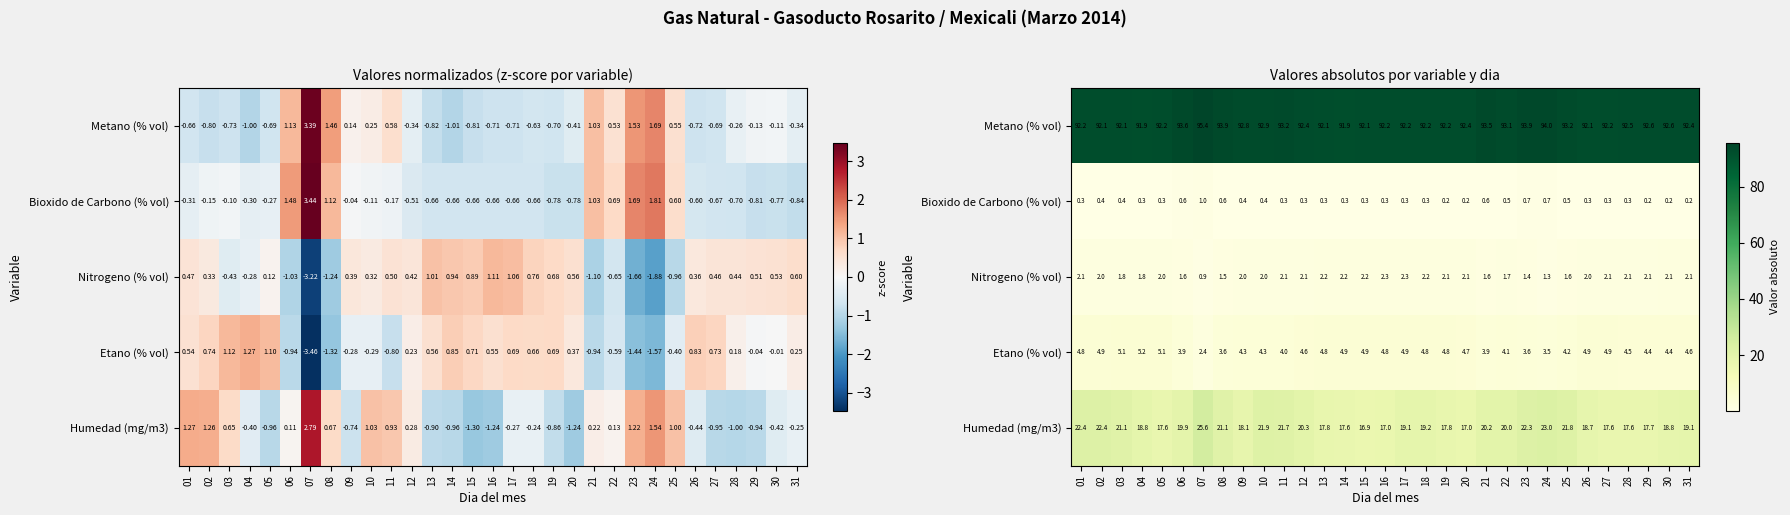

Rank the categories by Bioxido de Carbono (% vol) value from highest to lowest.

07, 24, 23, 06, 08, 21, 22, 25, 09, 03, 10, 02, 11, 05, 04, 01, 12, 26, 13, 14, 15, 16, 17, 18, 27, 28, 30, 19, 20, 29, 31